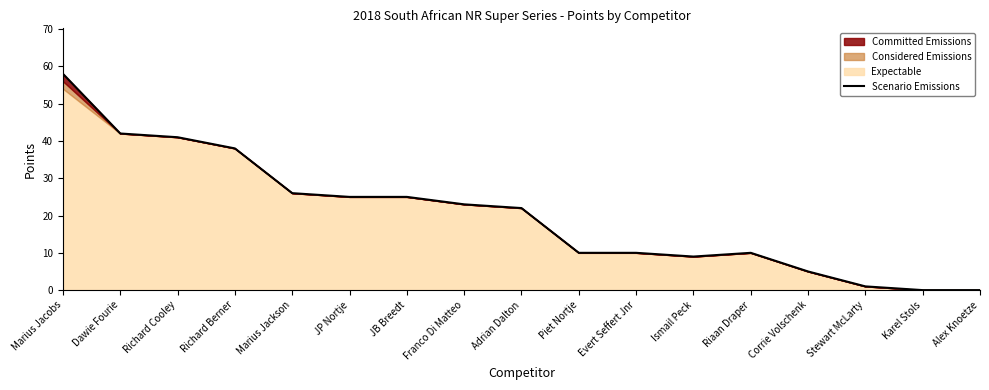

Rank the categories by value from highest to lowest.

Marius Jacobs, Dawie Fourie, Richard Cooley, Richard Berner, Marius Jackson, JP Nortje, JB Breedt, Franco Di Matteo, Adrian Dalton, Piet Nortje, Evert Seffert Jnr, Riaan Draper, Ismail Peck, Corrie Volschenk, Stewart McLarty, Karel Stols, Alex Knoetze